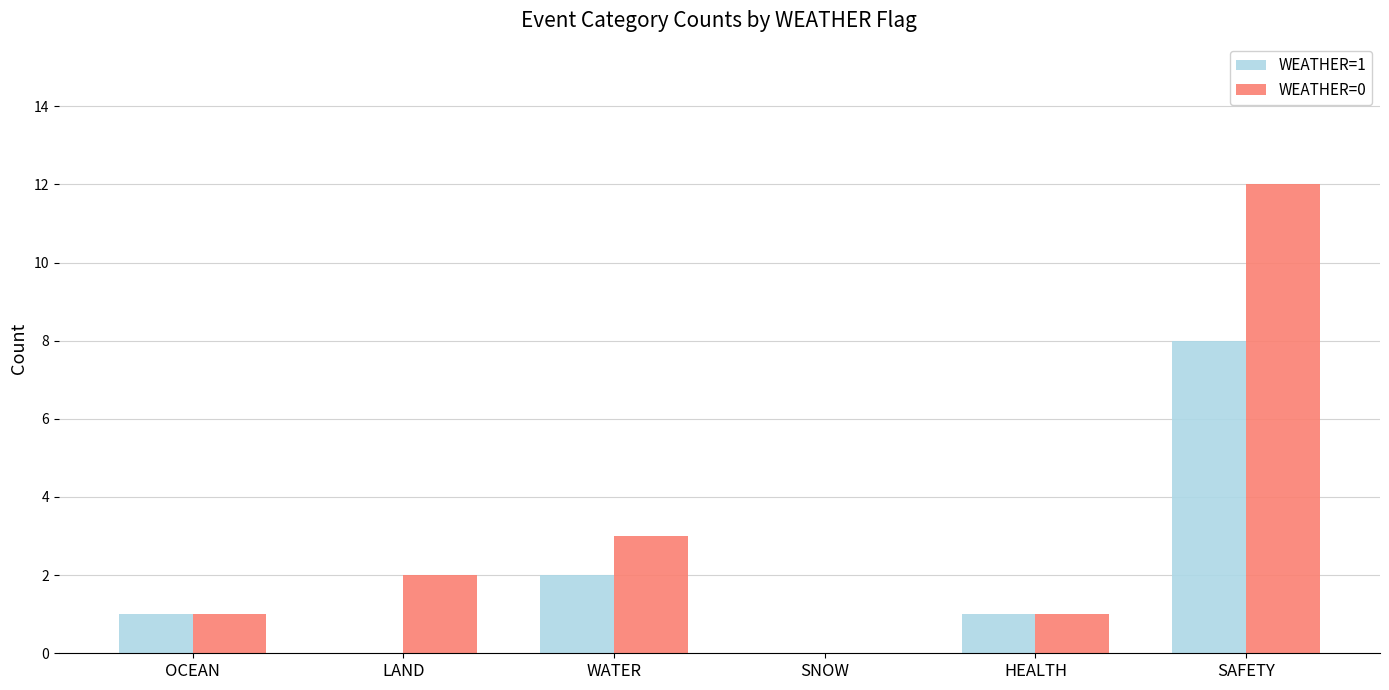

True or false: WEATHER=1 has a value of 0 at OCEAN.

False